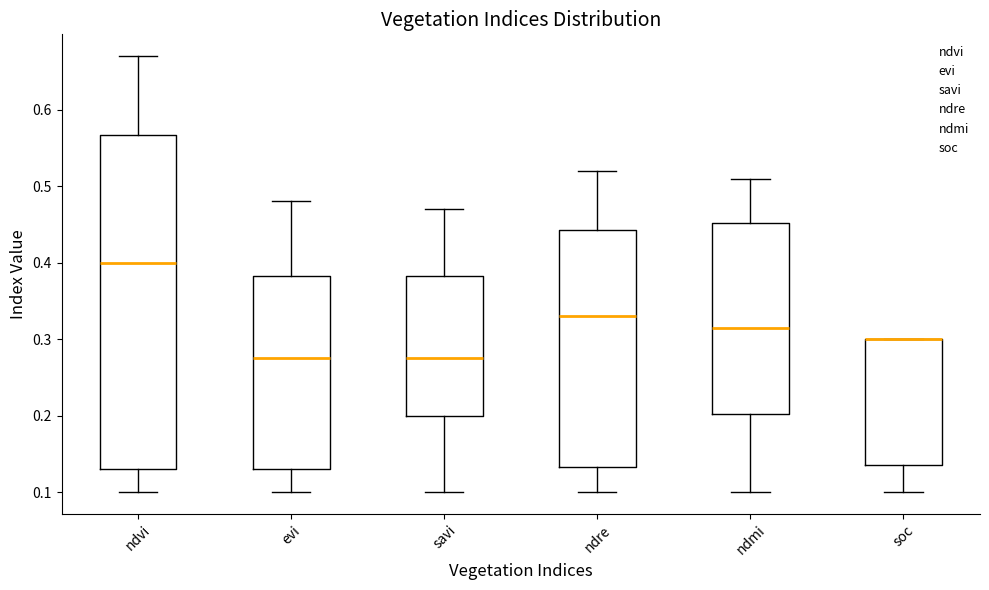

Reading left to right, read every box against the y-axis: the position of its median line, the range the box covers, and the ends of its whiskers. The values are not printed on the chart, so give them approximately, as read against the axis.

ndvi: median 0.40, box 0.13 to 0.57, whiskers 0.10 to 0.67
evi: median 0.28, box 0.13 to 0.38, whiskers 0.10 to 0.48
savi: median 0.28, box 0.20 to 0.38, whiskers 0.10 to 0.47
ndre: median 0.33, box 0.13 to 0.44, whiskers 0.10 to 0.52
ndmi: median 0.32, box 0.20 to 0.45, whiskers 0.10 to 0.51
soc: median 0.30 (drawn on the box's upper edge), box 0.14 to 0.30, whiskers 0.10 to 0.30